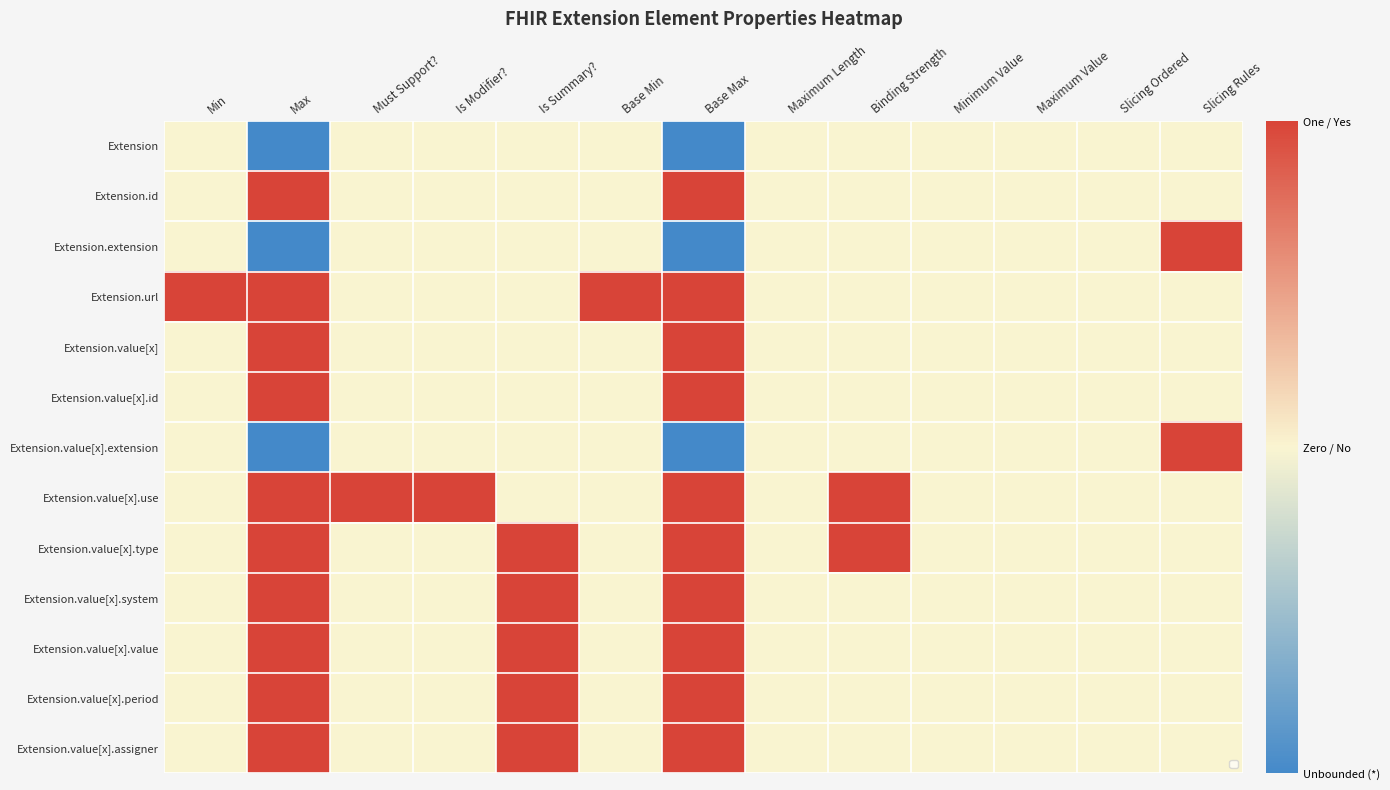

What is the maximum value for Extension.value[x].use?

1